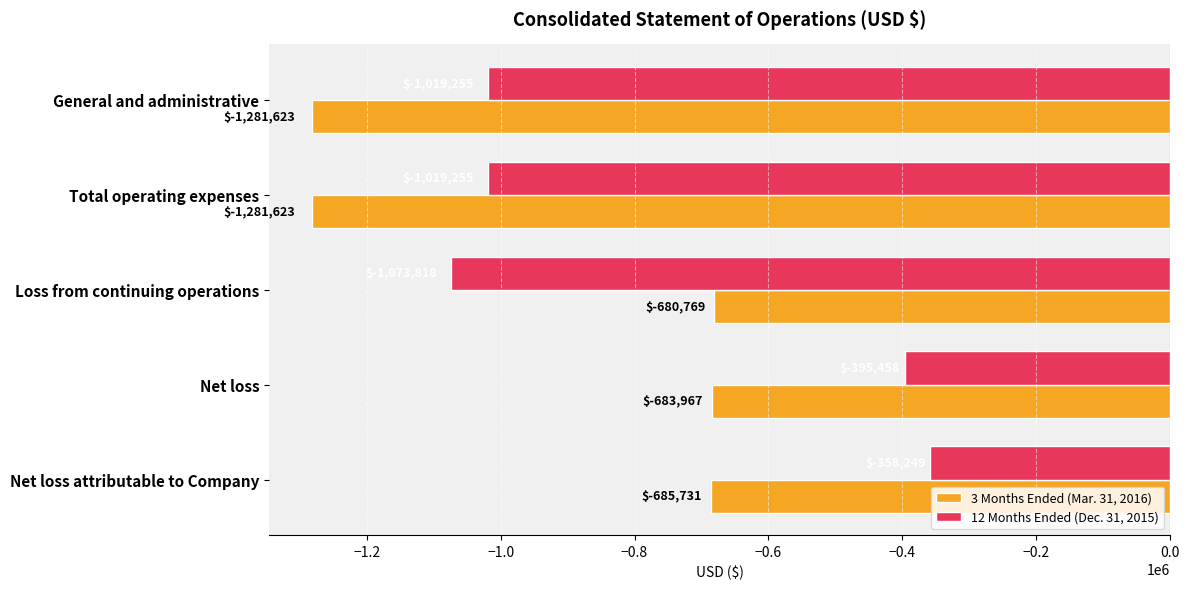

List the series in order of their overall mean, highest first.

12 Months Ended (Dec. 31, 2015), 3 Months Ended (Mar. 31, 2016)